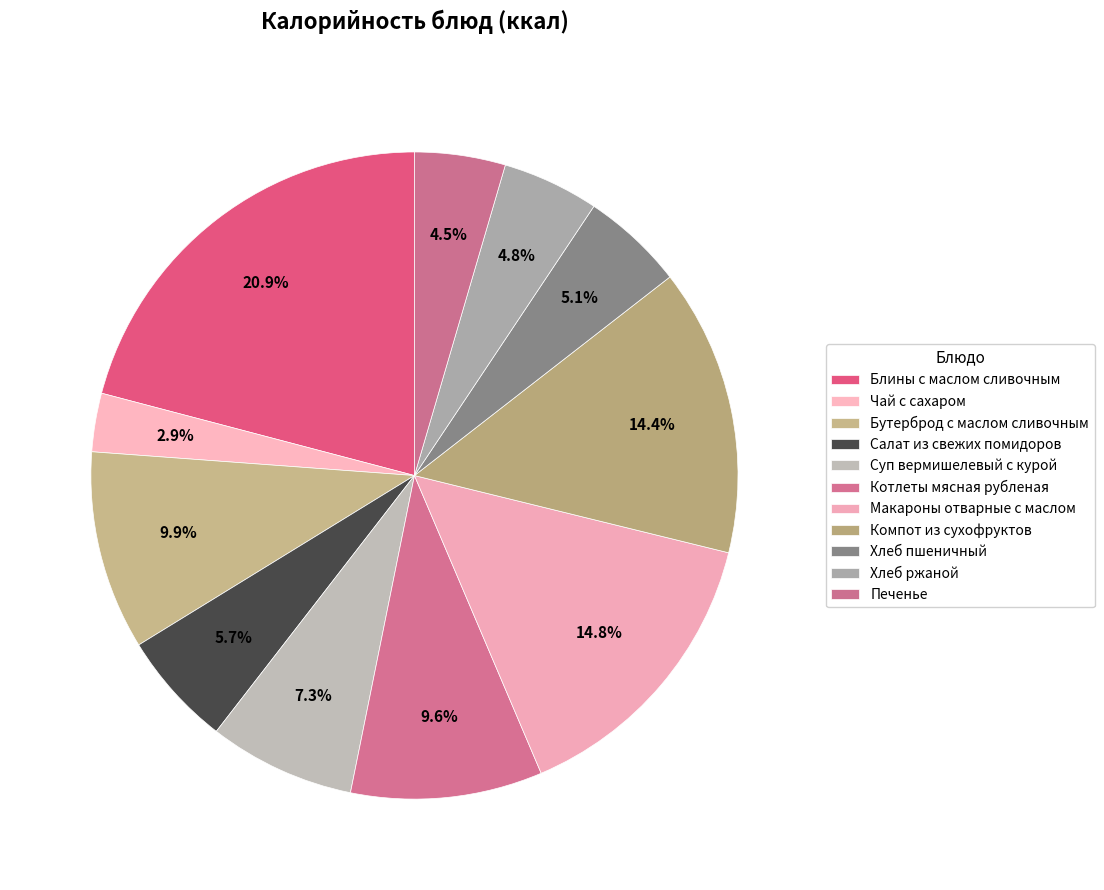

Do Бутерброд с маслом сливочным and Хлеб ржаной together represent more than half of the pie?

No